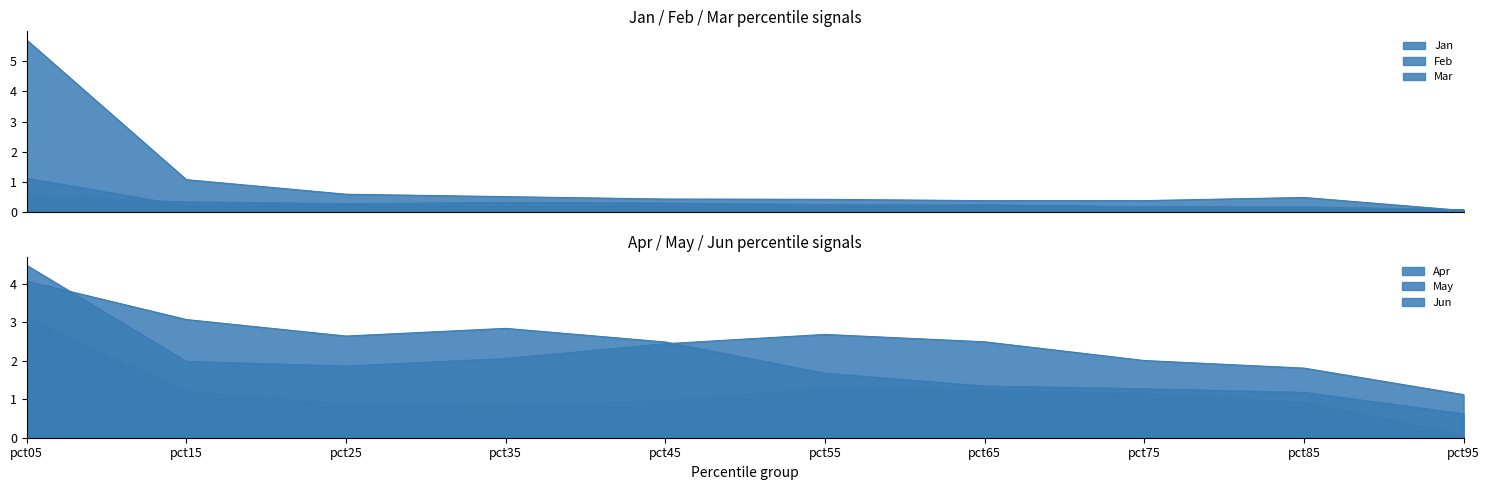

How many series are shown in this chart?

6